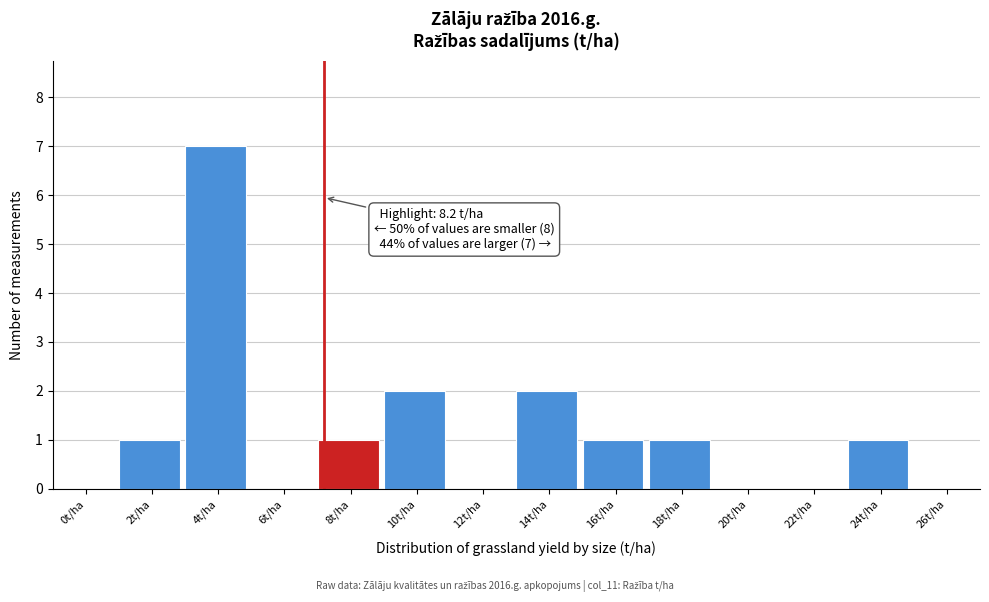

Reading left to right, transcribe all the data shown in this chart.

0t/ha=0	2t/ha=1	4t/ha=7	6t/ha=0	8t/ha=1	10t/ha=2	12t/ha=0	14t/ha=2	16t/ha=1	18t/ha=1	20t/ha=0	22t/ha=0	24t/ha=1	26t/ha=0